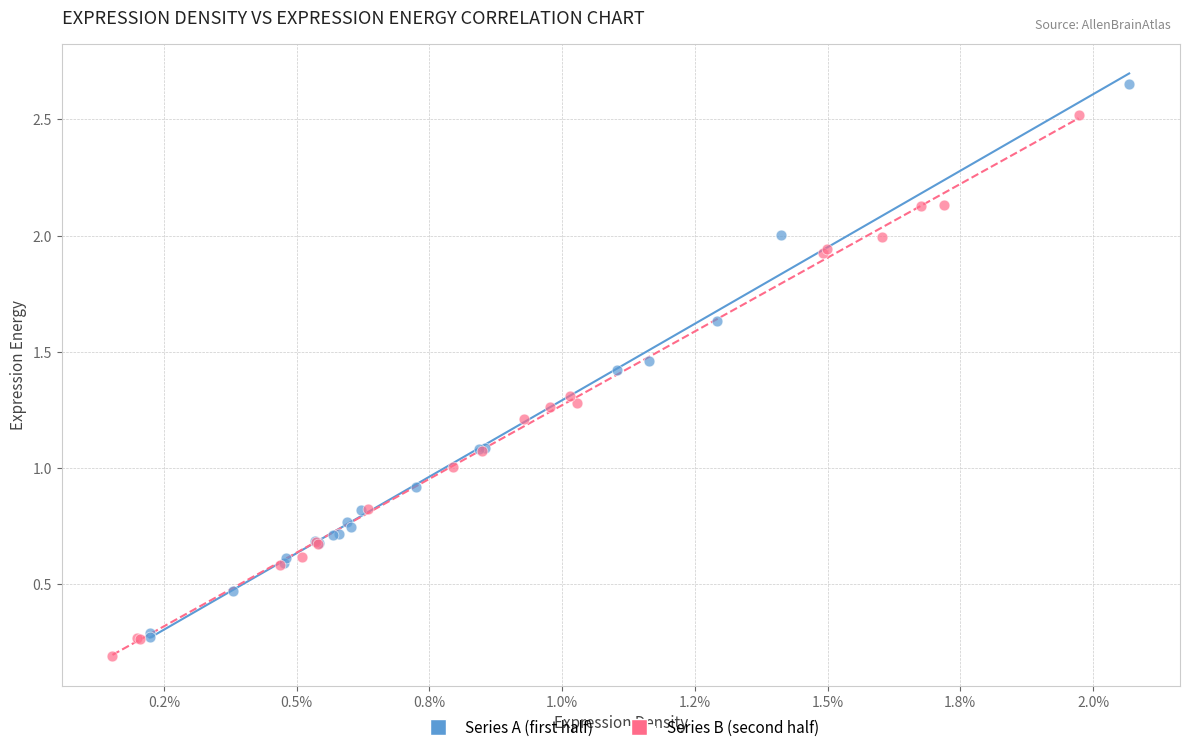

Which series has the largest Y range (max minus min)?

Series A (first half)